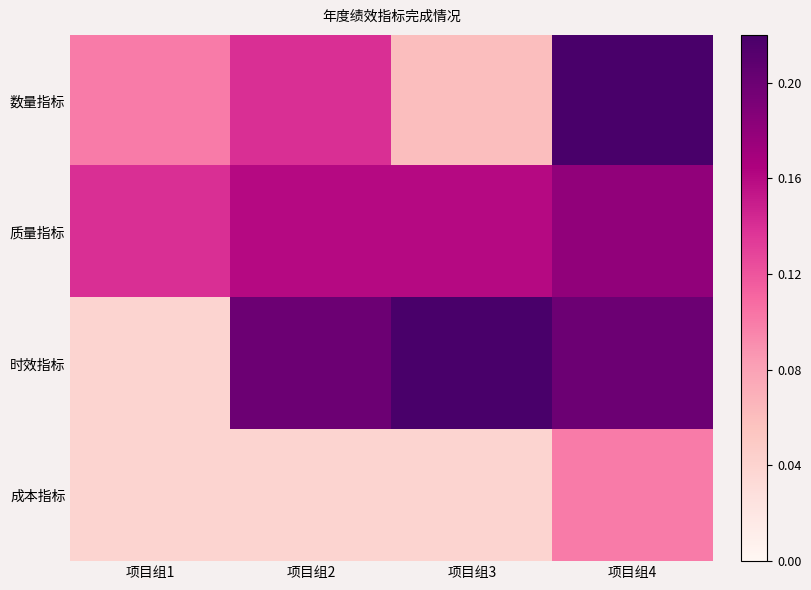

Rank the series at 项目组2 from highest to lowest value.

时效指标, 质量指标, 数量指标, 成本指标